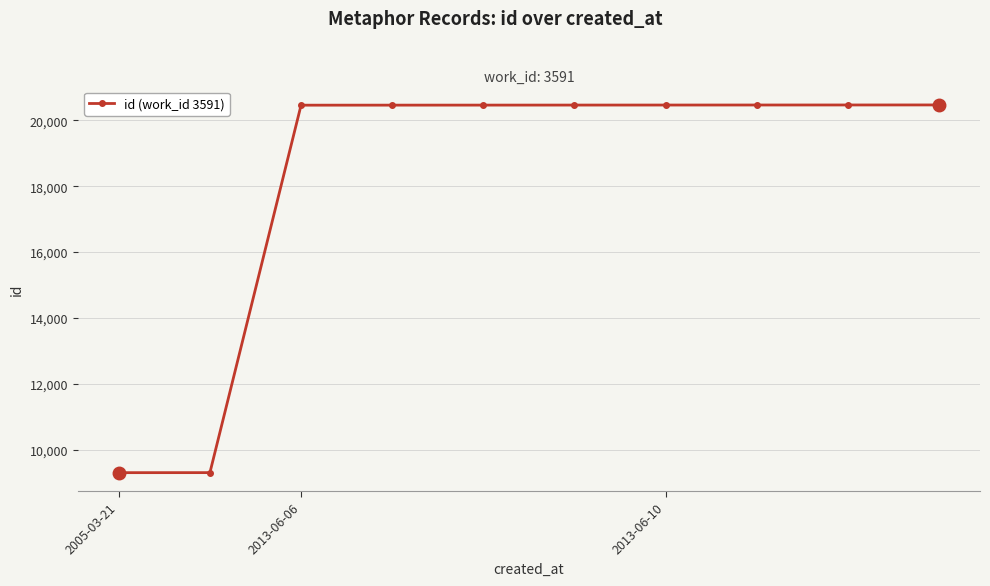

What is the minimum value shown in the chart?

9304